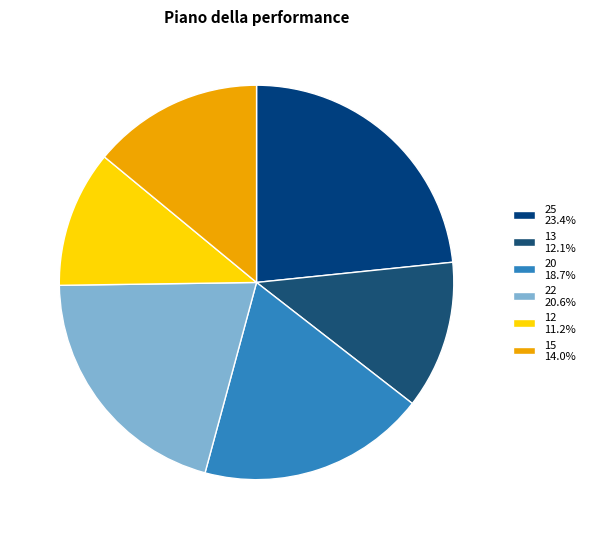

How many segments does this pie chart have?

6